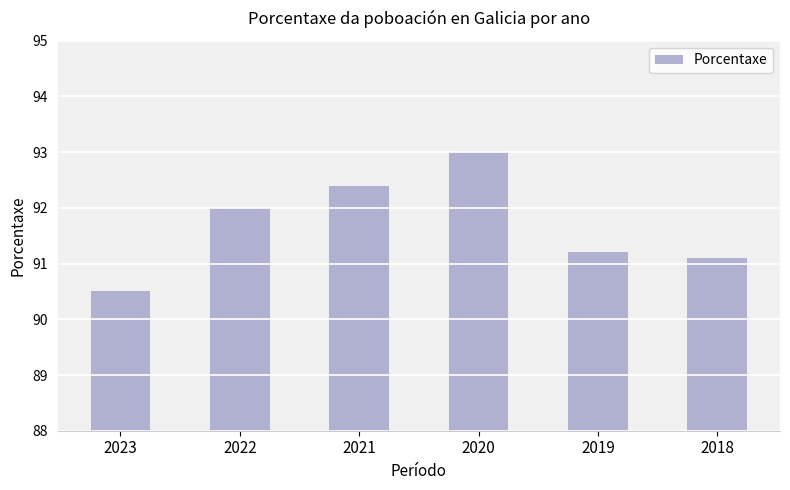

Reading right to left, list all the values displayed in this chart.

2018=91.1	2019=91.2	2020=93.0	2021=92.4	2022=92.0	2023=90.5